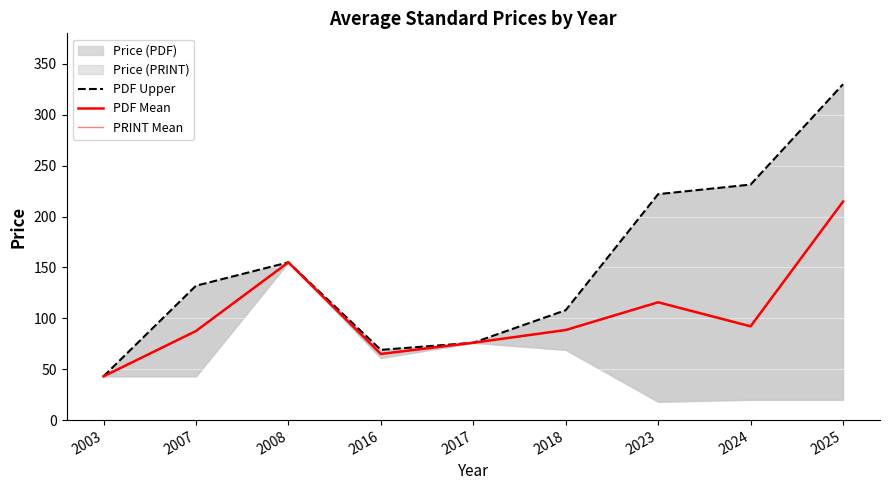

Reading right to left, list all the values displayed in this chart.

PDF Upper: 330.0	231.4	222.0	108.0	76.0	69.0	155.0	132.0	43.0
PDF Mean: 214.7	92.1	115.8	88.5	76.0	65.0	155.0	87.5	43.0
PRINT Mean: 214.7	92.1	115.8	88.5	76.0	65.0	155.0	87.5	43.0